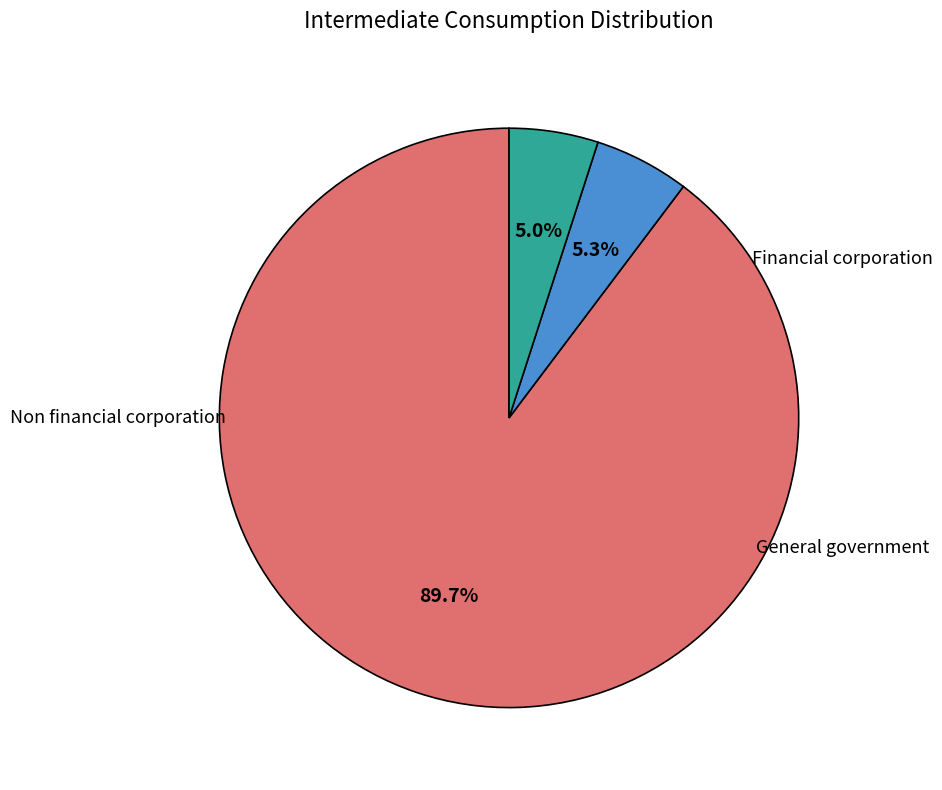

Does any single category account for the majority?

Yes